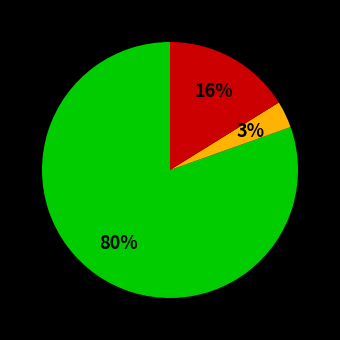

How many slices are in this pie chart?

3